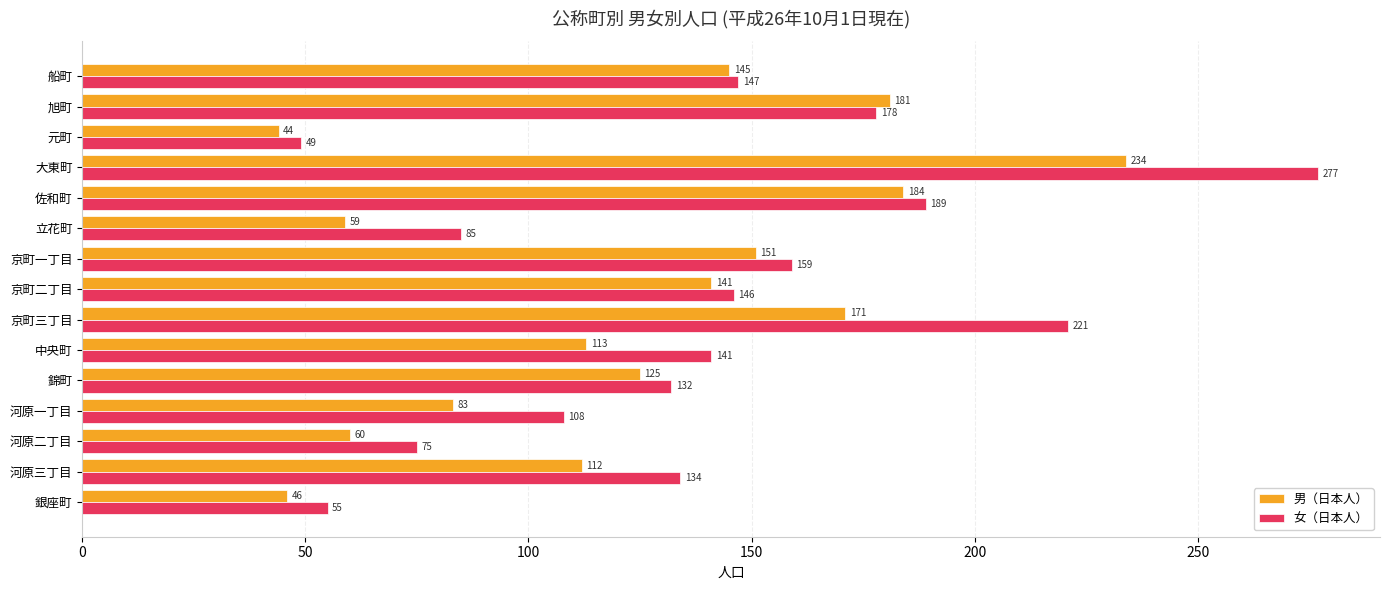

List the series in order of their peak value, highest first.

女（日本人）, 男（日本人）